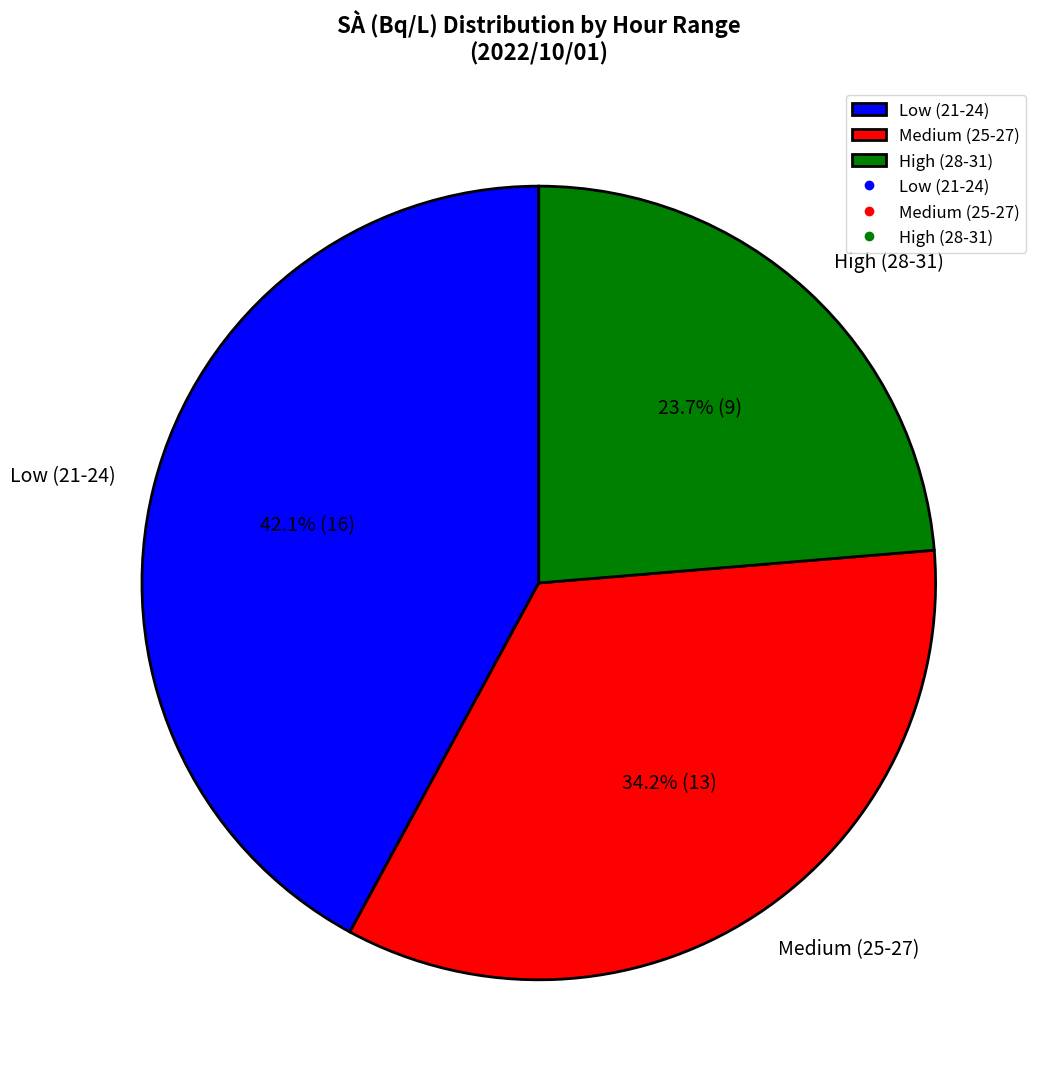

Does any single category account for the majority?

No